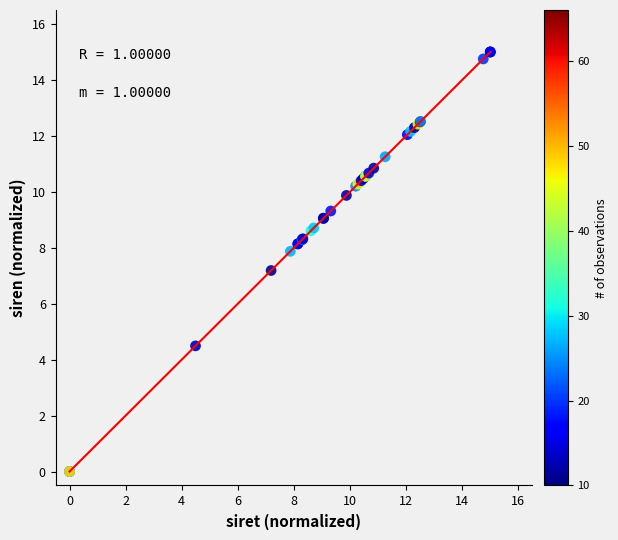

What Y value in the scatter plot is closest to 7?

7.2